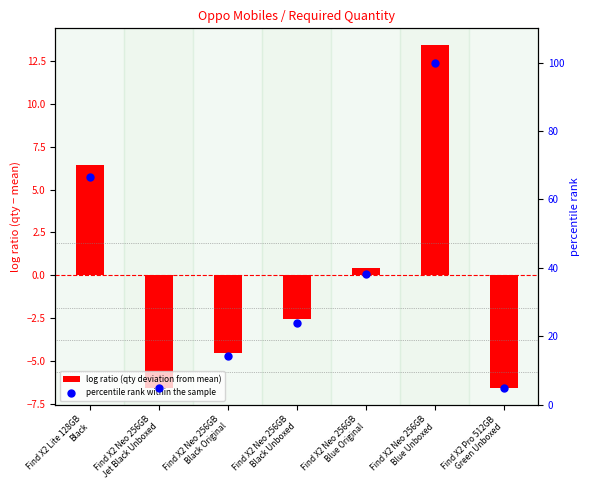

At which category is the sum across all series the highest?

Find X2 Neo 256GB
Blue Unboxed